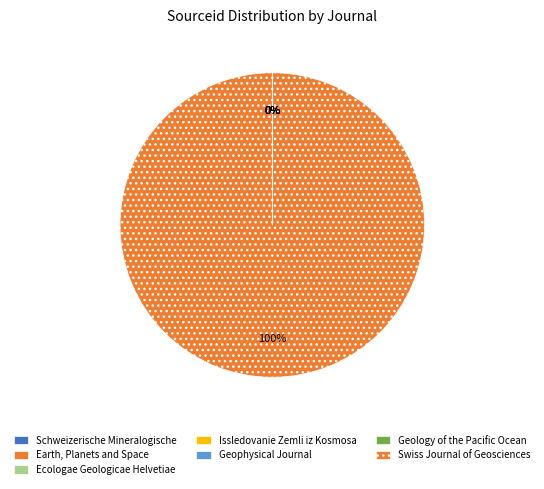

What percentage do Swiss Journal of Geosciences and Geophysical Journal together represent?

100.0%